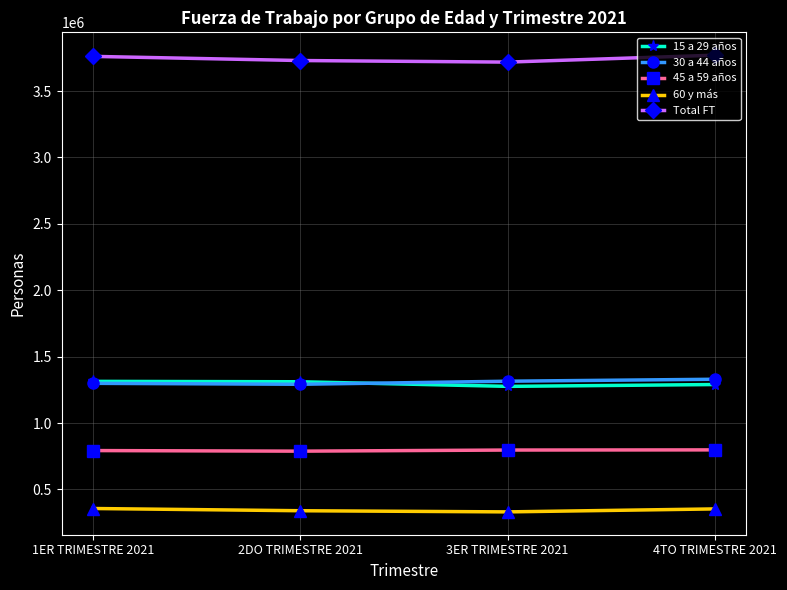

True or false: 60 y más and Total FT intersect in this chart.

False